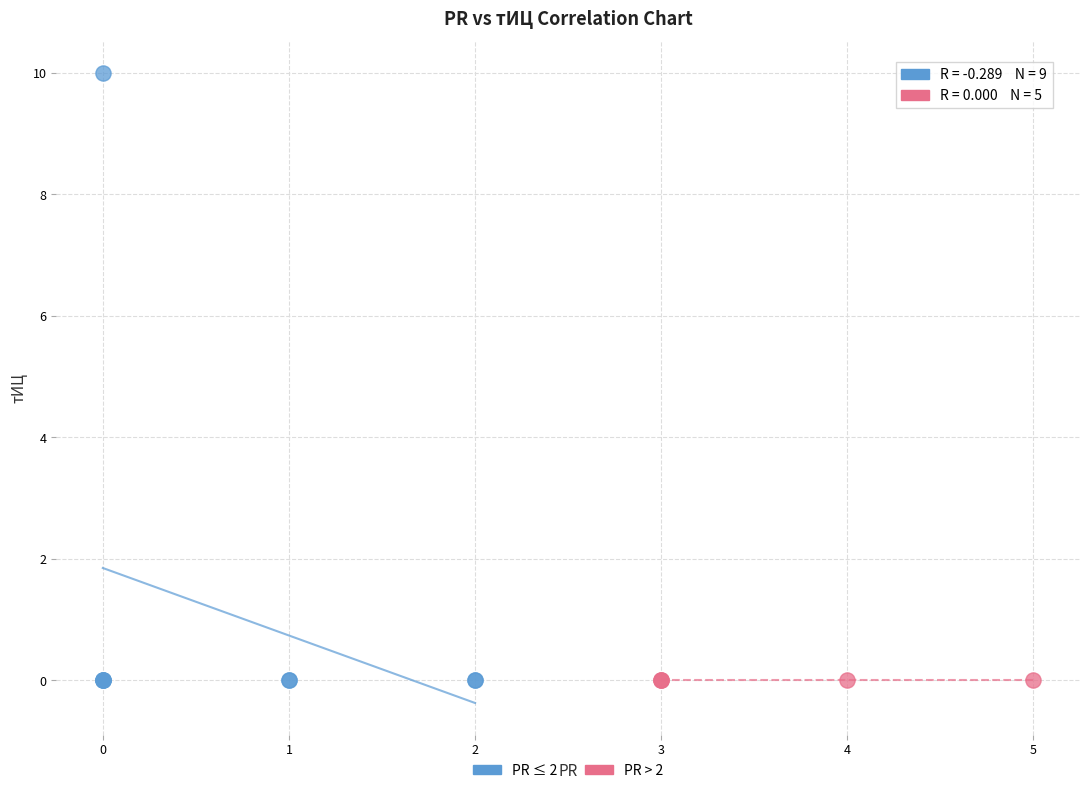

Which series contains the highest Y value?

PR ≤ 2